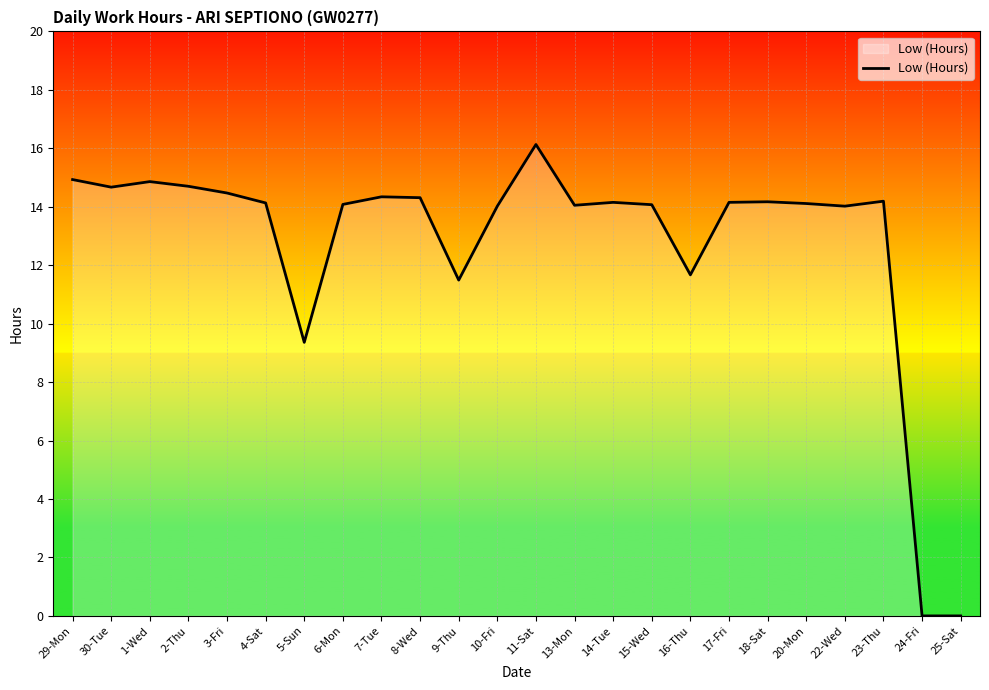

What position from the left is 23-Thu?

22